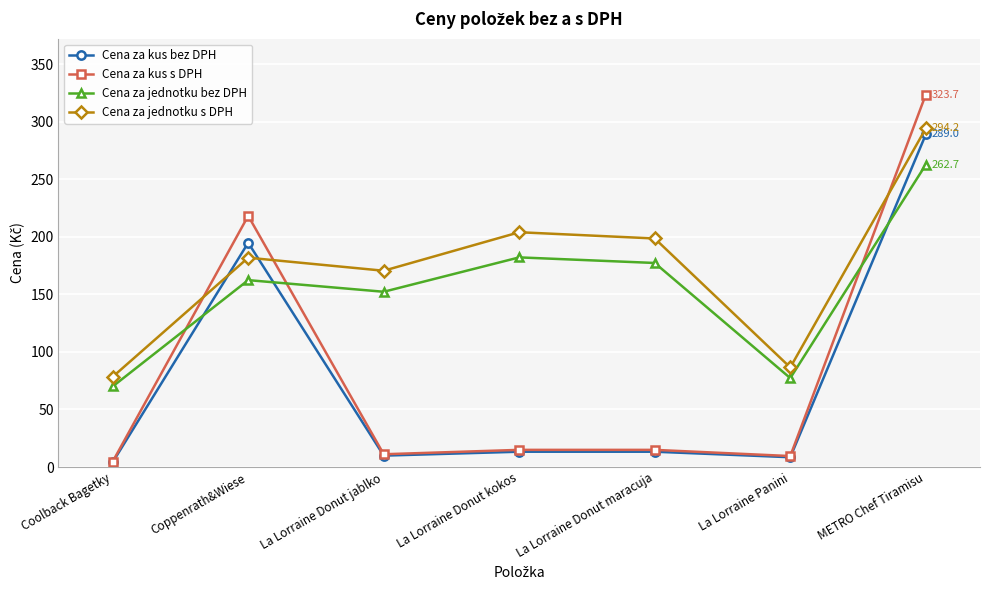

At which category does Cena za jednotku s DPH reach its first local valley?

La Lorraine Donut jablko